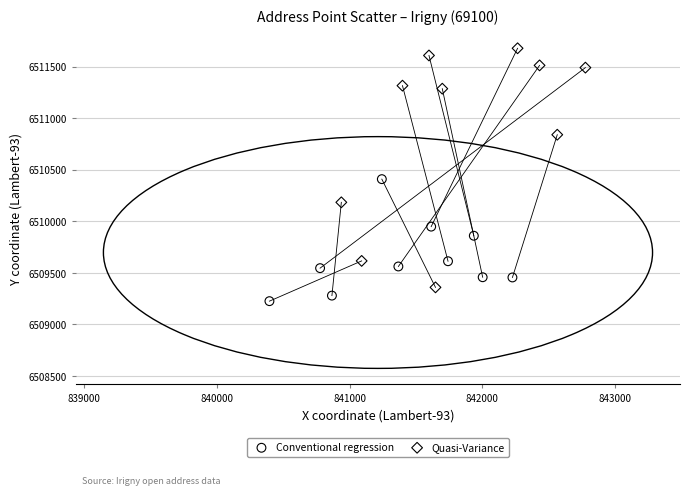

Which series contains the lowest Y value?

Conventional regression